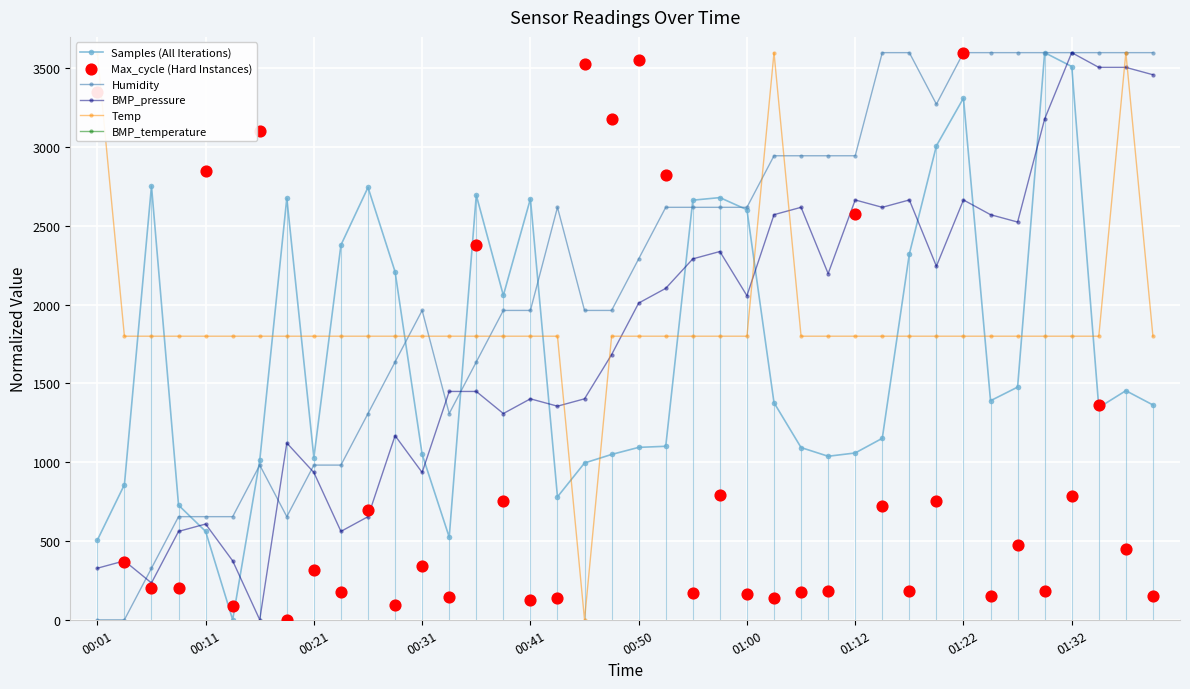

What are all the series names shown in the legend?

Samples (All Iterations), Humidity, BMP_pressure, Temp, BMP_temperature, Max_cycle (Hard Instances)